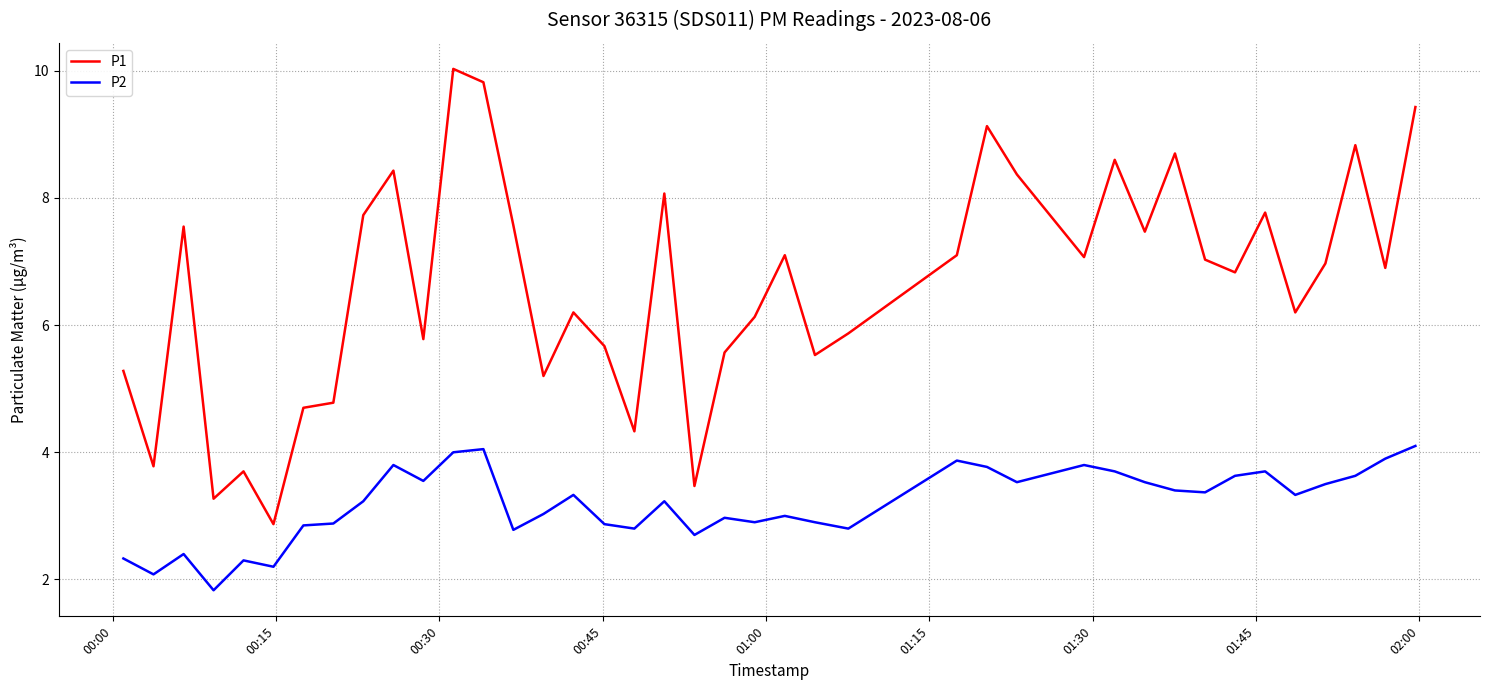

Is this an area chart (filled region under the line)?

No